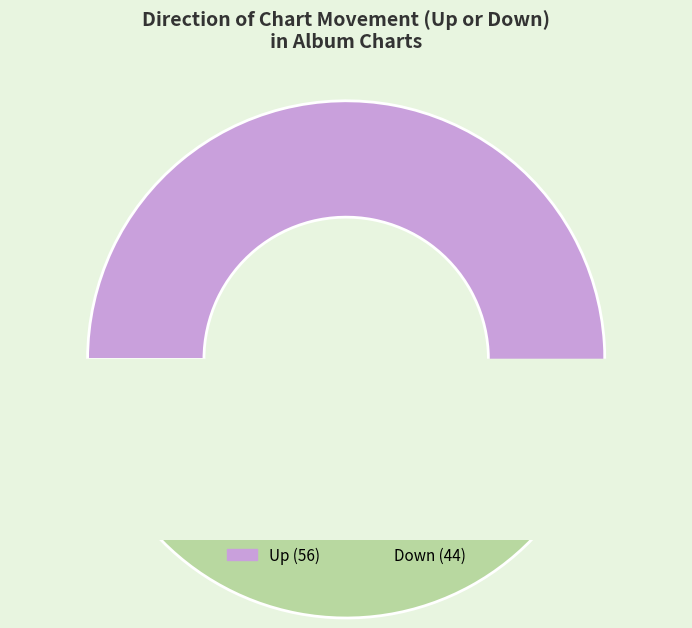

Approximately how many times larger is the value at Down compared to Up?

0.8